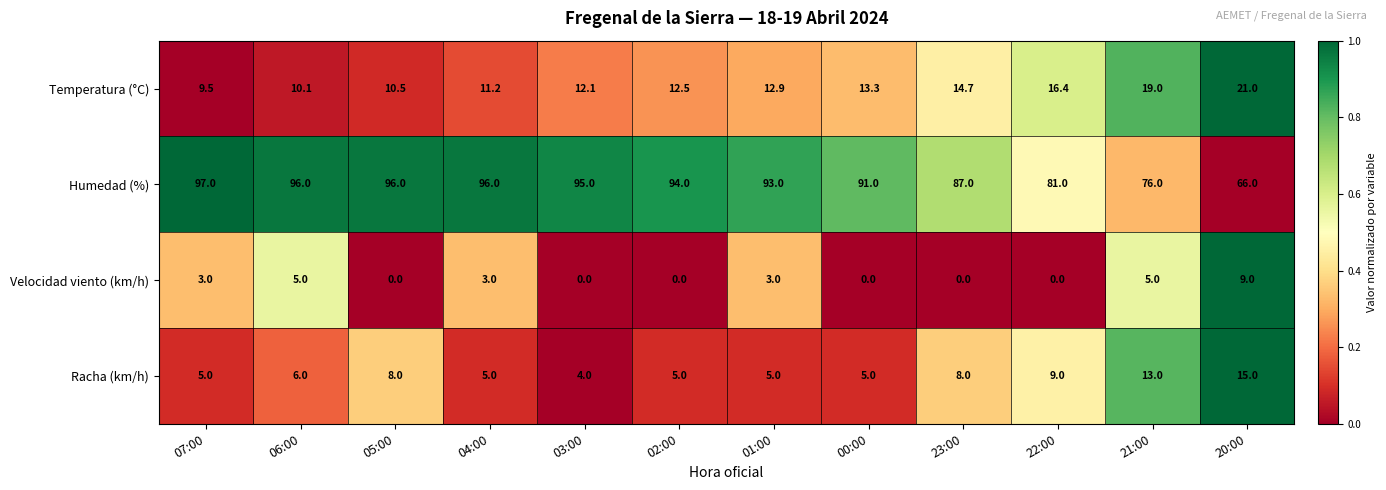

How many Velocidad viento (km/h) values are between 0 and 5?

11